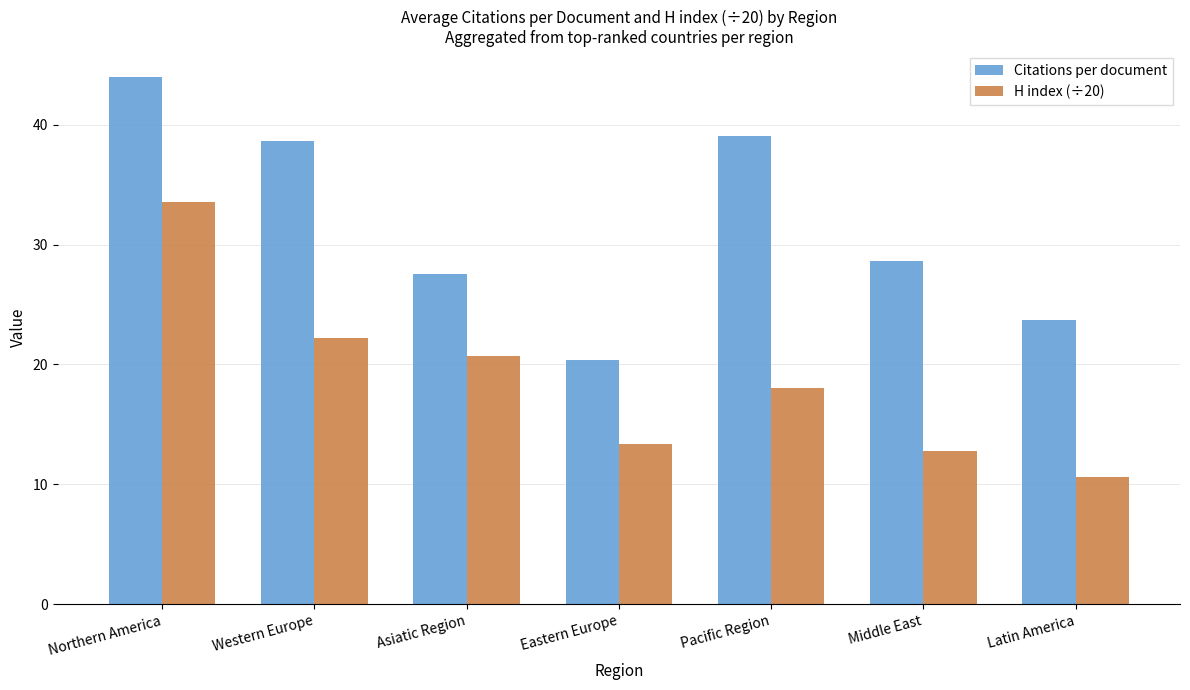

At Western Europe, list the series in order from largest to smallest.

Citations per document, H index (÷20)